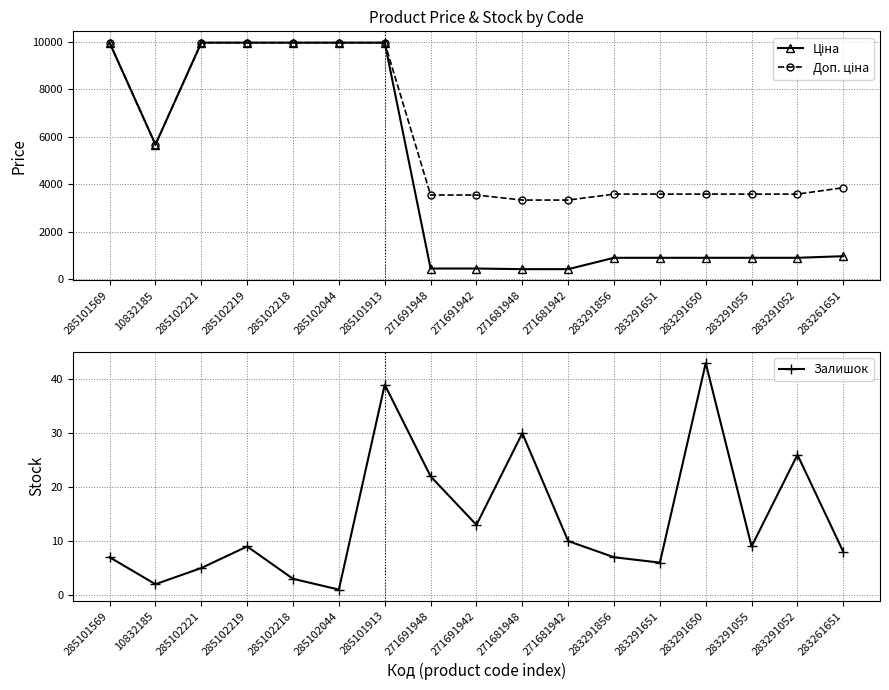

How many categories are shown in the chart?

17